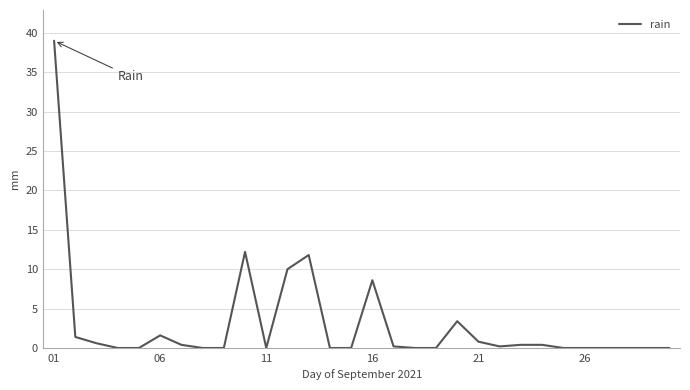

What is the greatest value displayed?

39.0